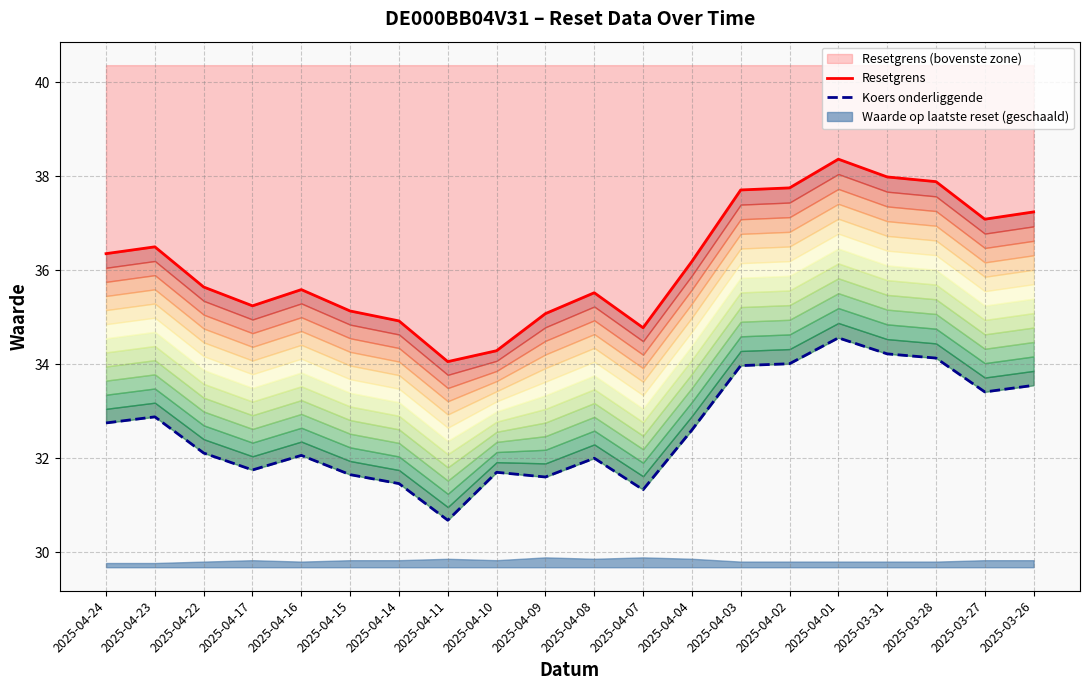

Where is Resetgrens nearest to the value 36?

2025-04-04